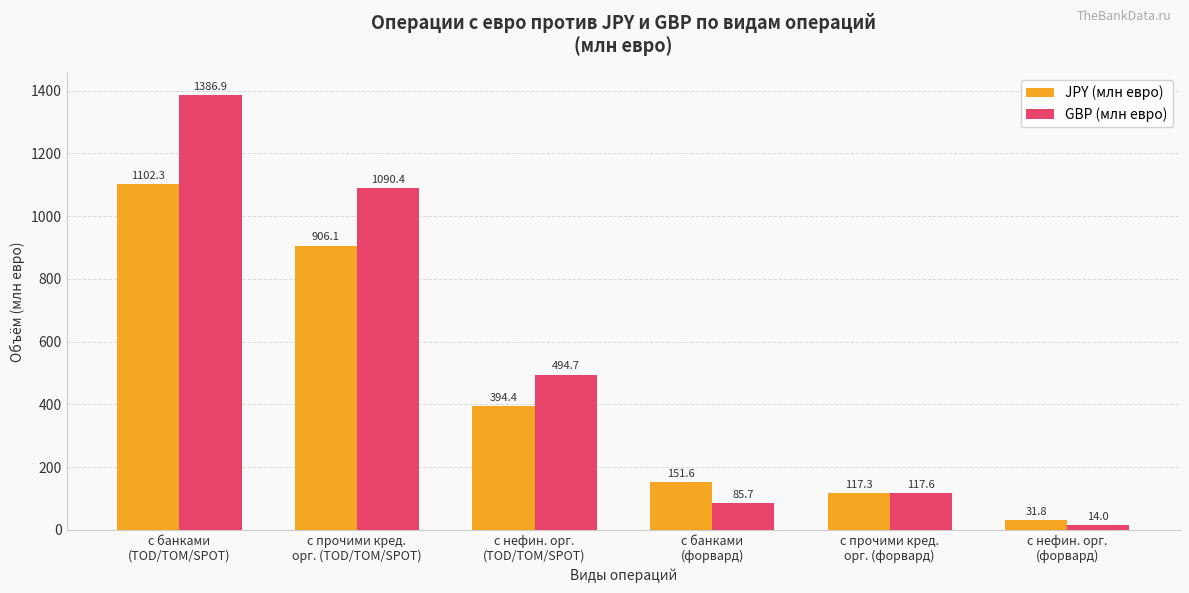

What is the average value of the JPY (млн евро) series?

450.6